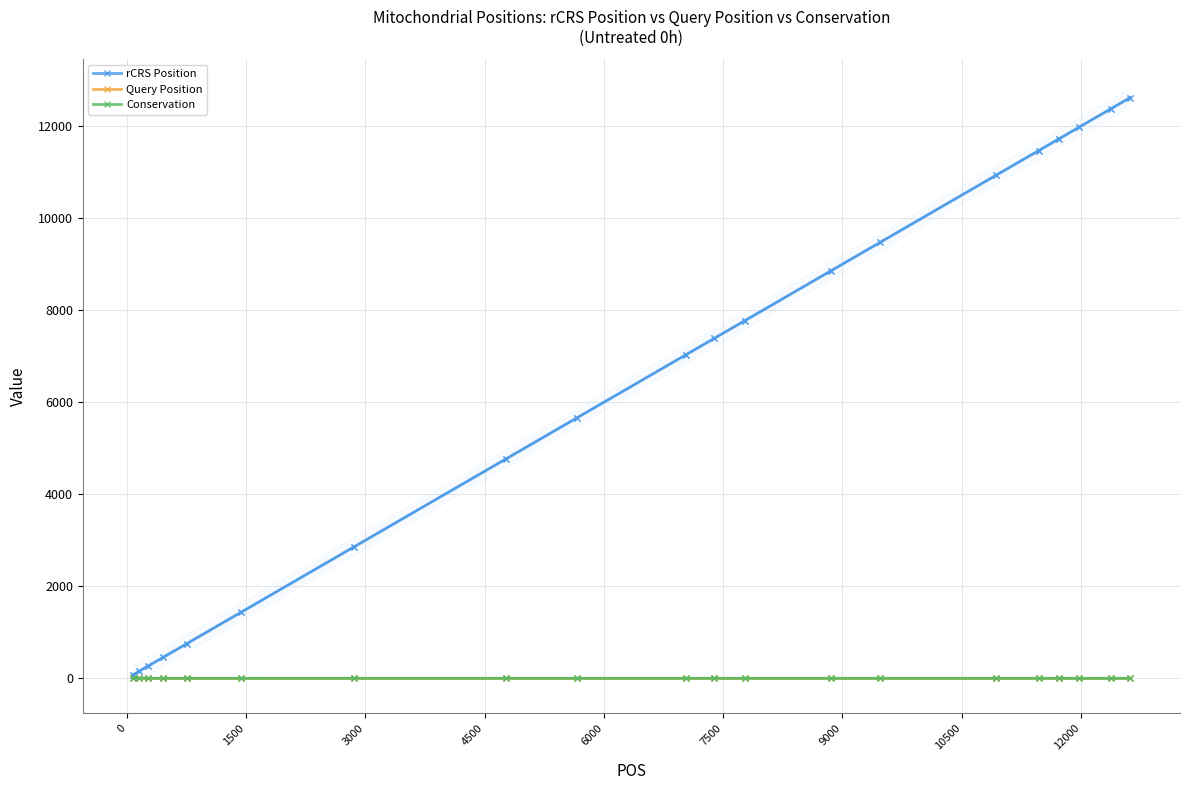

What is the value of the rCRS Position point at the 16th from the left?

11467.0